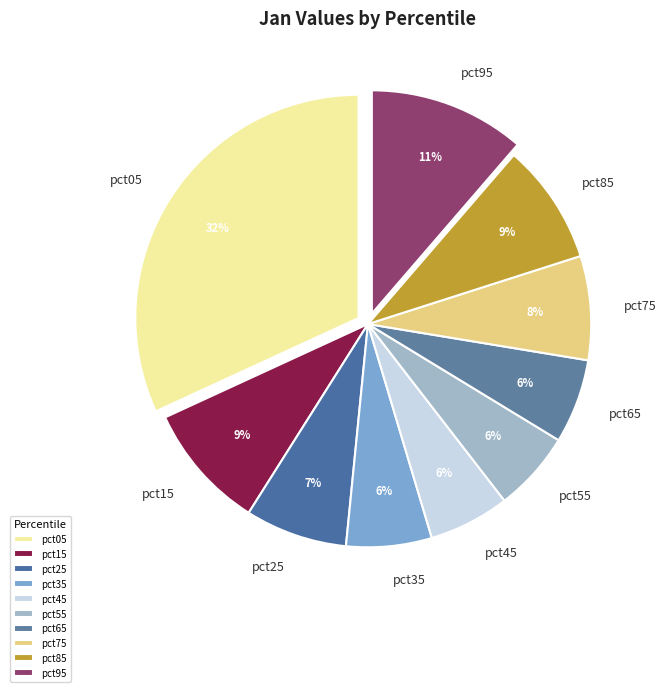

Which slice is the largest?

pct05